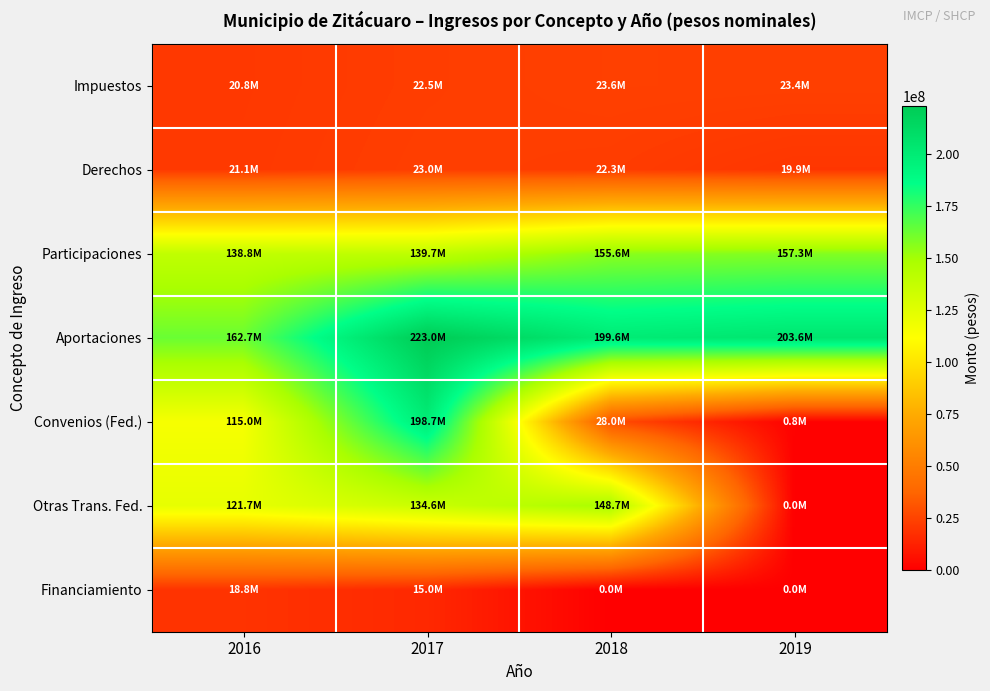

Which category has the lowest value across all series?

2019